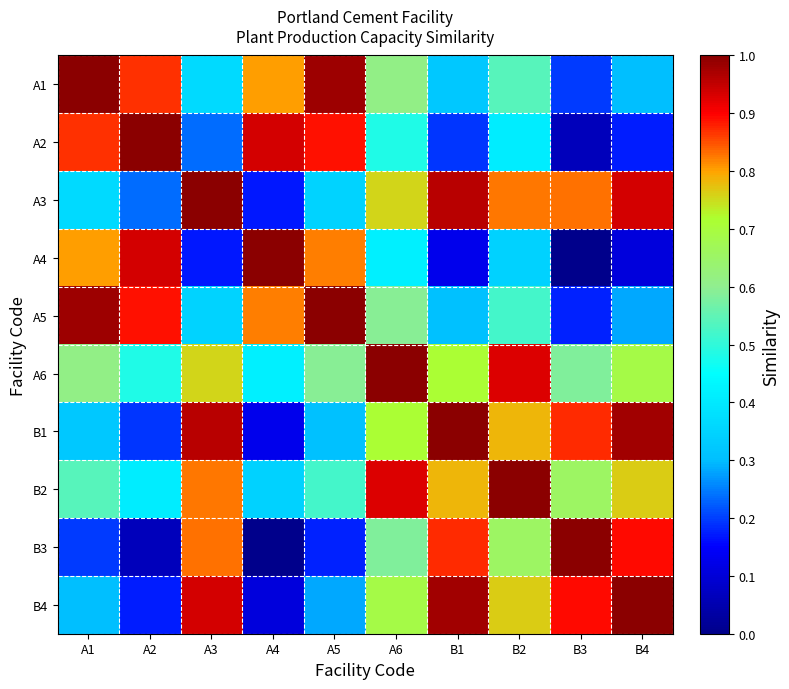

Reading left to right, what are all the values shown in this chart?

A1: A1=1.0	A2=0.9	A3=0.4	A4=0.8	A5=1.0	A6=0.6	B1=0.3	B2=0.5	B3=0.2	B4=0.3
A2: A1=0.9	A2=1.0	A3=0.2	A4=0.9	A5=0.9	A6=0.5	B1=0.2	B2=0.4	B3=0.1	B4=0.2
A3: A1=0.4	A2=0.2	A3=1.0	A4=0.2	A5=0.3	A6=0.8	B1=1.0	B2=0.8	B3=0.8	B4=0.9
A4: A1=0.8	A2=0.9	A3=0.2	A4=1.0	A5=0.8	A6=0.4	B1=0.1	B2=0.3	B3=0.0	B4=0.1
A5: A1=1.0	A2=0.9	A3=0.3	A4=0.8	A5=1.0	A6=0.6	B1=0.3	B2=0.5	B3=0.2	B4=0.3
A6: A1=0.6	A2=0.5	A3=0.8	A4=0.4	A5=0.6	A6=1.0	B1=0.7	B2=0.9	B3=0.6	B4=0.7
B1: A1=0.3	A2=0.2	A3=1.0	A4=0.1	A5=0.3	A6=0.7	B1=1.0	B2=0.8	B3=0.9	B4=1.0
B2: A1=0.5	A2=0.4	A3=0.8	A4=0.3	A5=0.5	A6=0.9	B1=0.8	B2=1.0	B3=0.7	B4=0.8
B3: A1=0.2	A2=0.1	A3=0.8	A4=0.0	A5=0.2	A6=0.6	B1=0.9	B2=0.7	B3=1.0	B4=0.9
B4: A1=0.3	A2=0.2	A3=0.9	A4=0.1	A5=0.3	A6=0.7	B1=1.0	B2=0.8	B3=0.9	B4=1.0